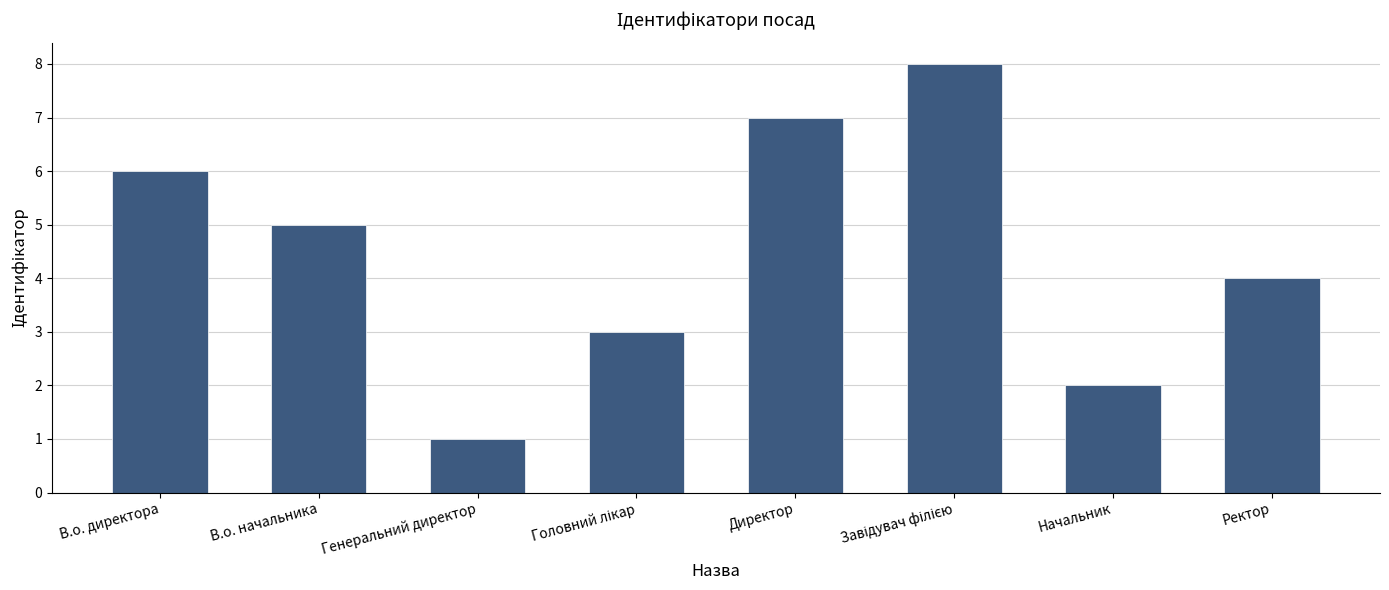

What is the label of the 8th bar from the right?

В.о. директора